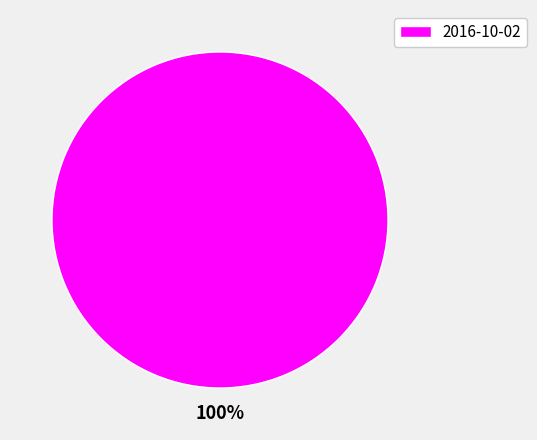

True or false: 2016-10-02 accounts for 100% of the total.

True